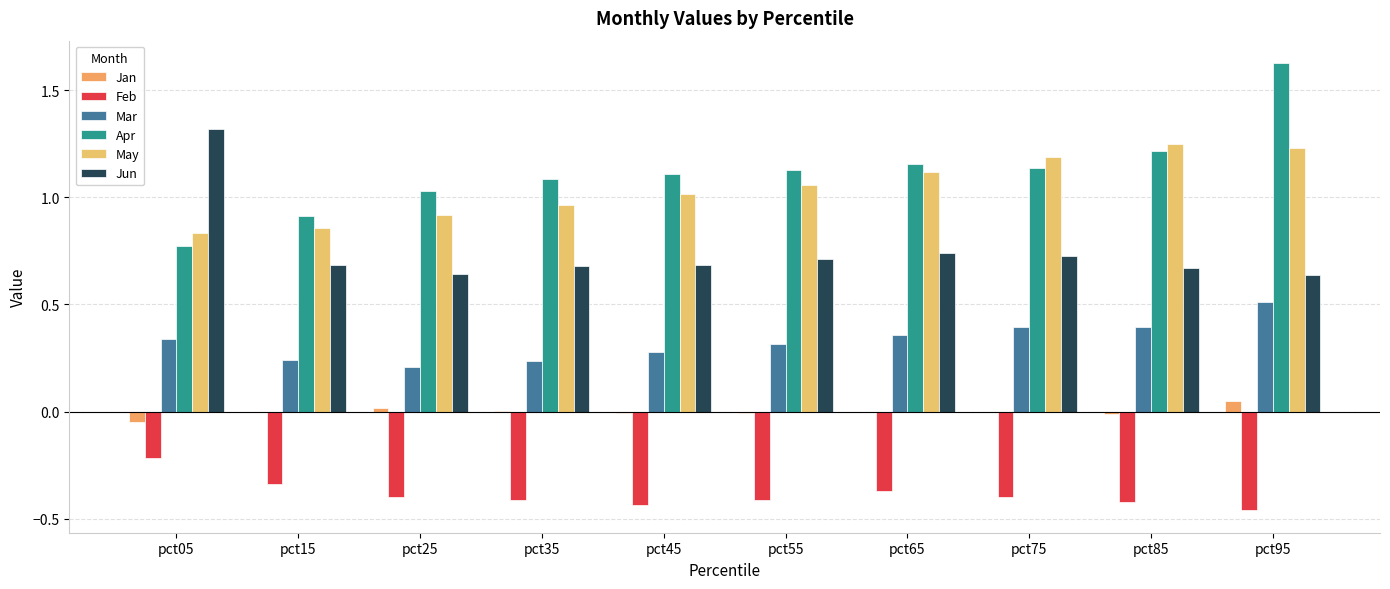

True or false: Jun has a value of 1.1 at pct35.

False